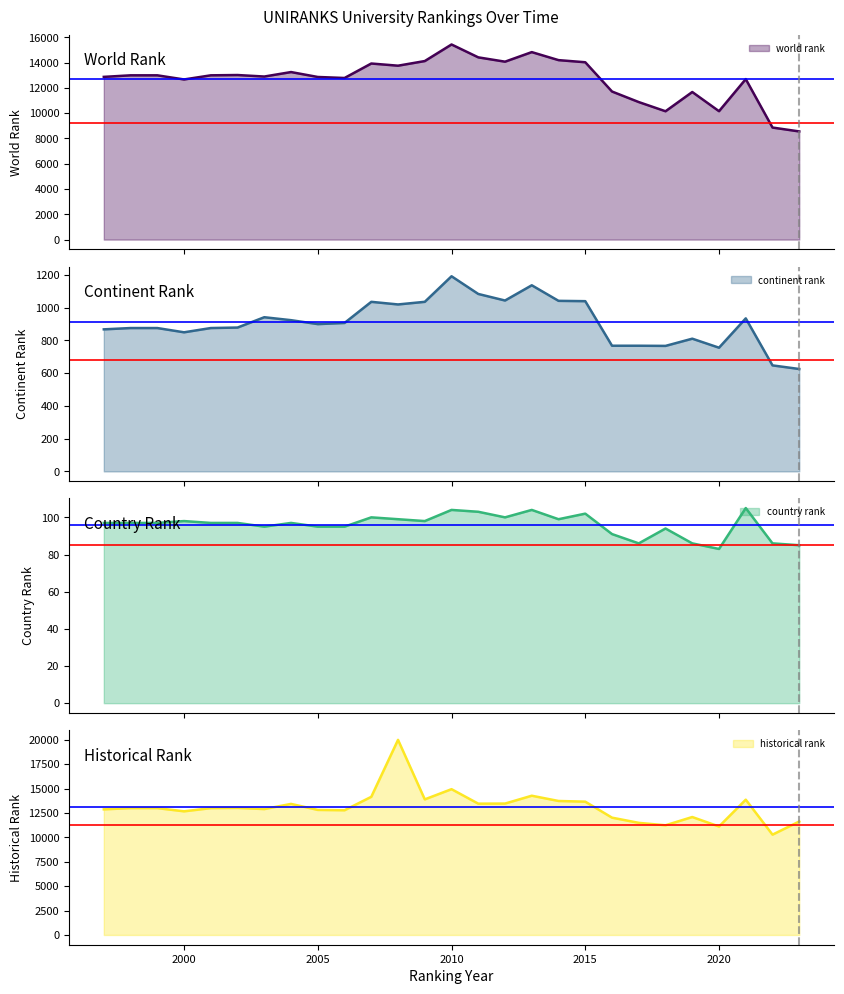

What is the sum of all world rank values?

342852